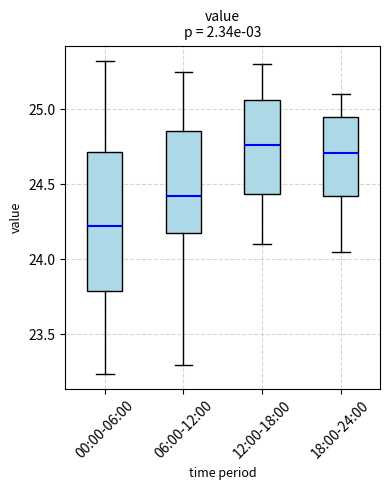

Reading left to right, transcribe this box plot: for each box, give where its median line is, the range the box spans, and where its two whiskers end, as read against the y-axis. The values are not printed on the chart, so give them approximately, as read against the axis.

00:00-06:00: median 24.20, box 23.80 to 24.70, whiskers 23.25 to 25.30
06:00-12:00: median 24.45, box 24.15 to 24.85, whiskers 23.30 to 25.25
12:00-18:00: median 24.75, box 24.45 to 25.05, whiskers 24.10 to 25.30
18:00-24:00: median 24.70, box 24.40 to 24.95, whiskers 24.05 to 25.10